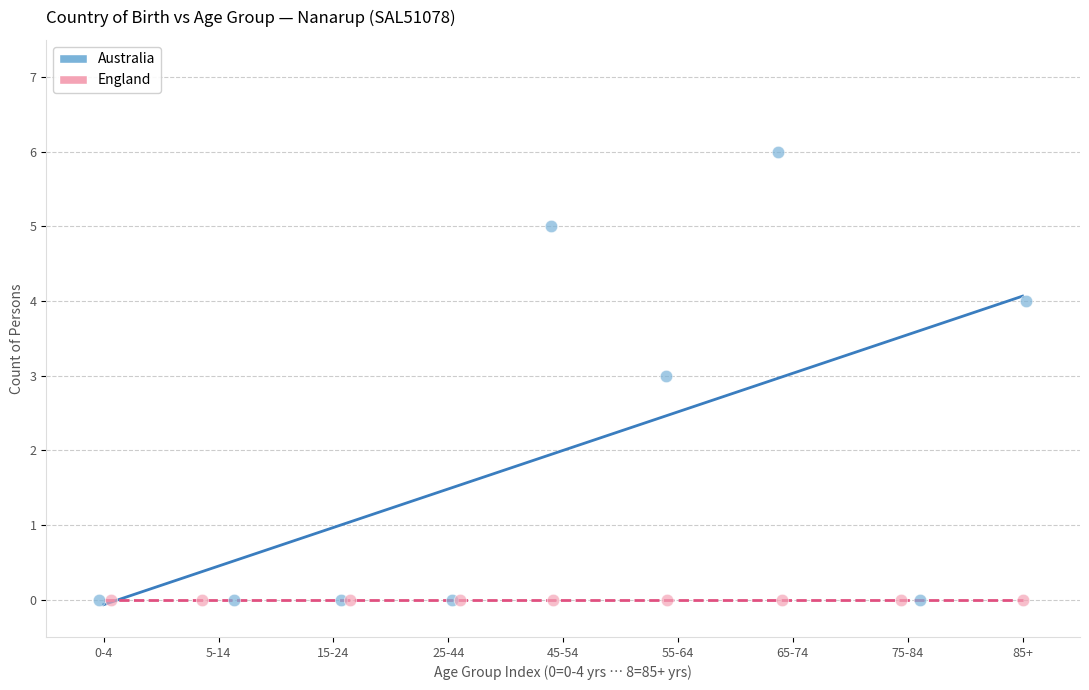

What are all the series names shown in the legend?

Australia, England